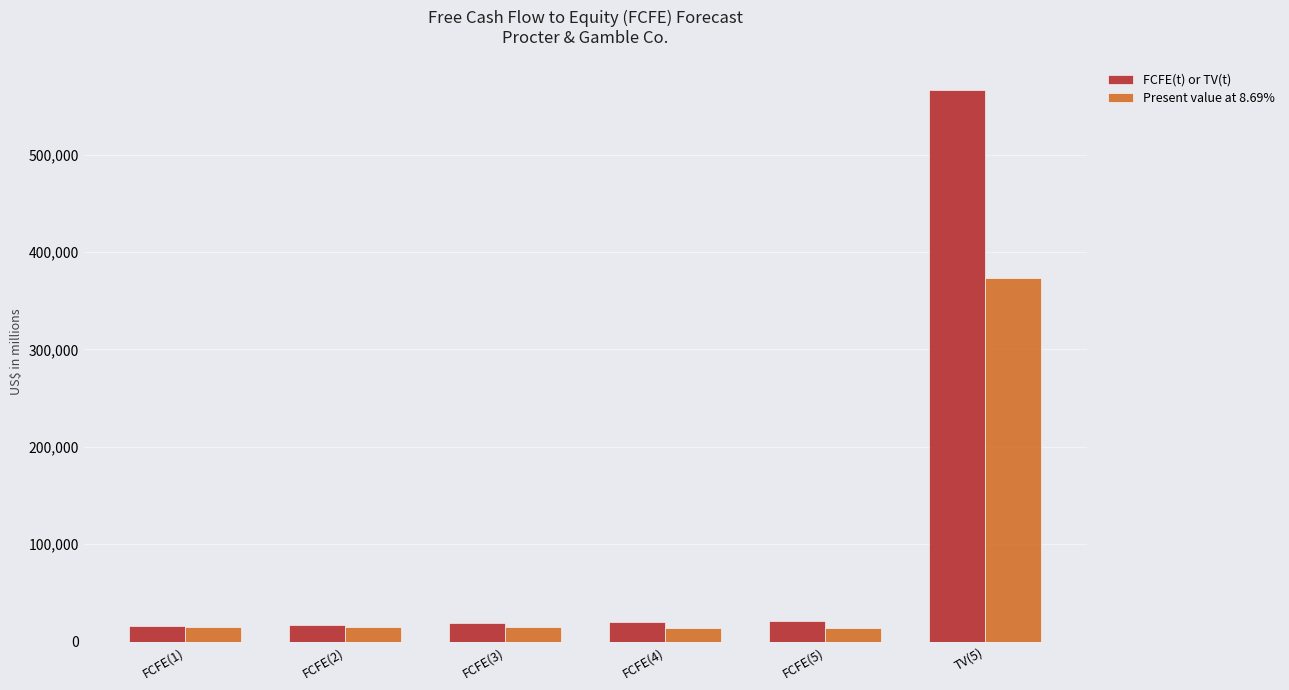

How many series are shown in this chart?

2